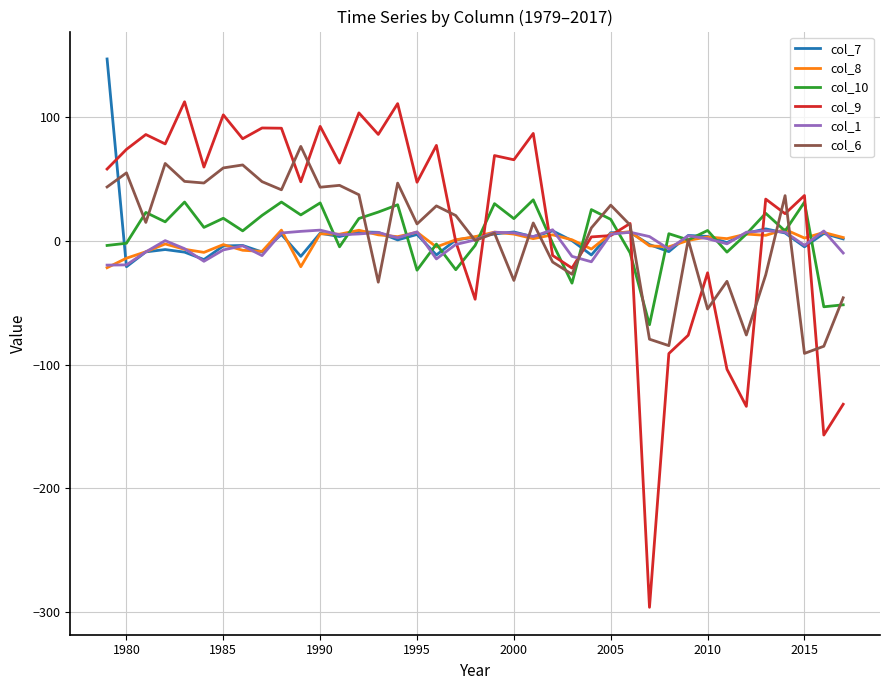

Which series has the widest spread of values?

col_9